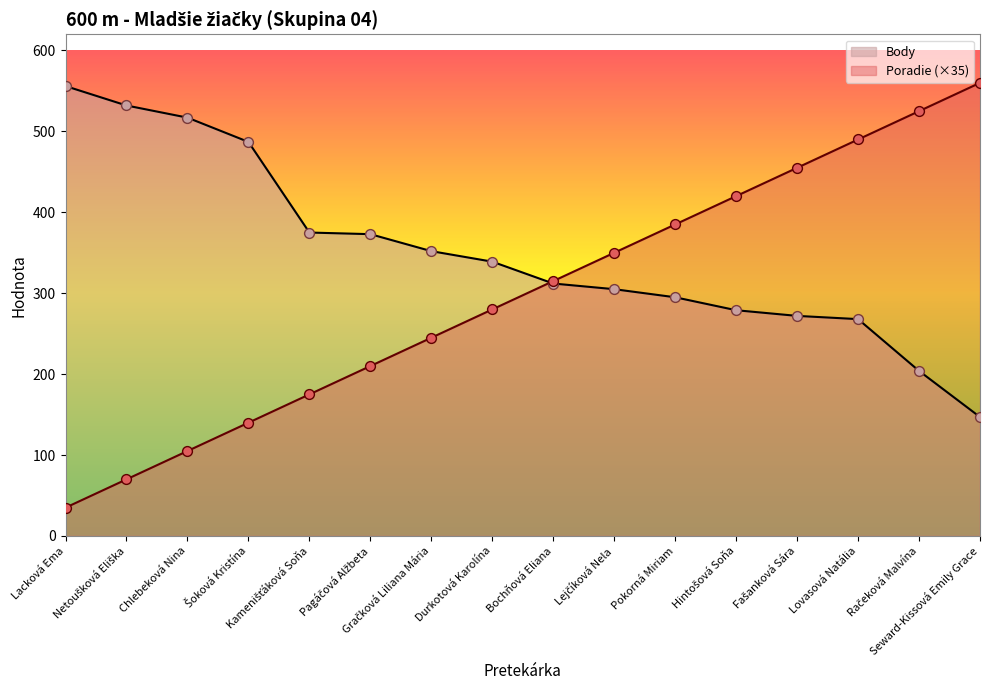

Which series reaches the minimum Y coordinate?

Poradie